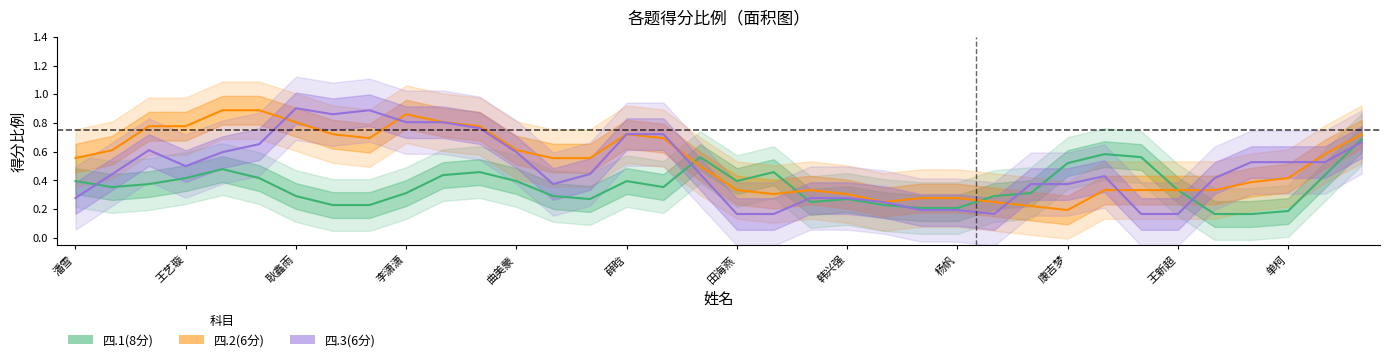

At how many categories does at least one series exceed 0?

36